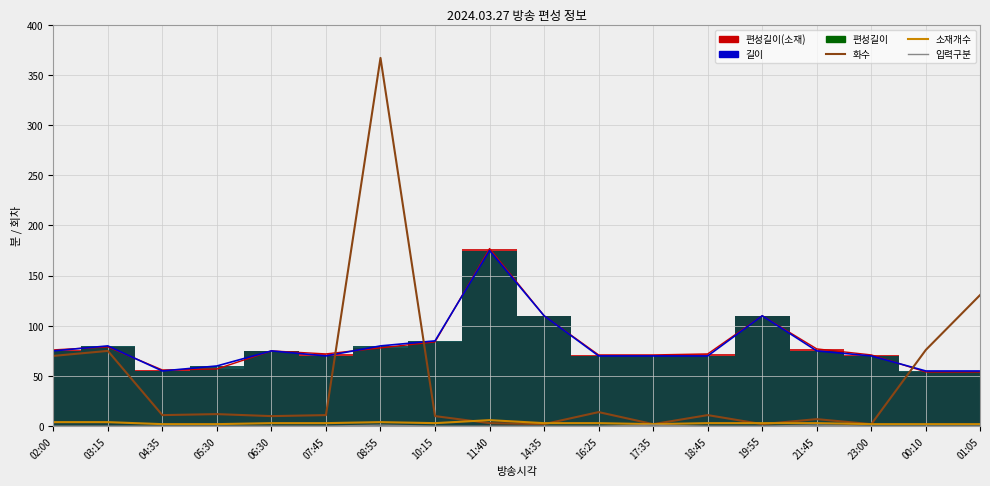

True or false: 입력구분 and 소재개수 cross at least once.

False